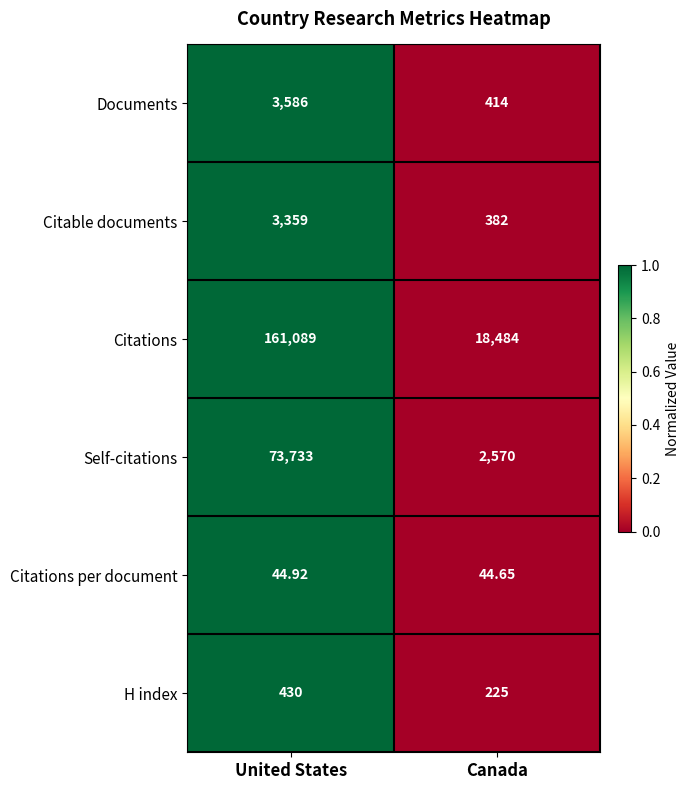

At which category is the sum across all series the highest?

United States